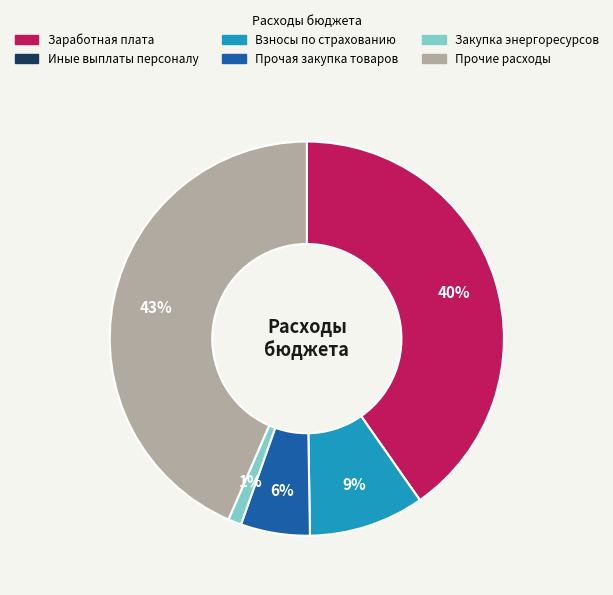

Is there a majority slice in this chart?

No